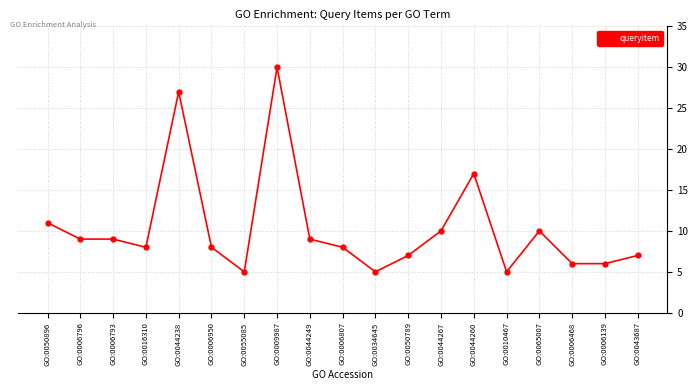

Reading right to left, extract all data points from this chart.

GO:0043687=7	GO:0006139=6	GO:0006468=6	GO:0065007=10	GO:0010467=5	GO:0044260=17	GO:0044267=10	GO:0050789=7	GO:0034645=5	GO:0006807=8	GO:0044249=9	GO:0009987=30	GO:0055085=5	GO:0006950=8	GO:0044238=27	GO:0016310=8	GO:0006793=9	GO:0006796=9	GO:0050896=11